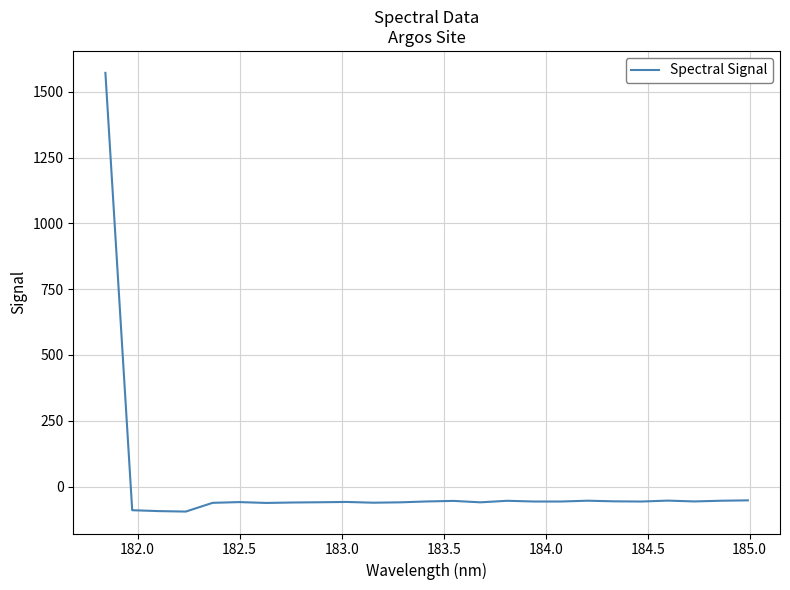

True or false: there are more than 2 points higher than both neighbors.

True